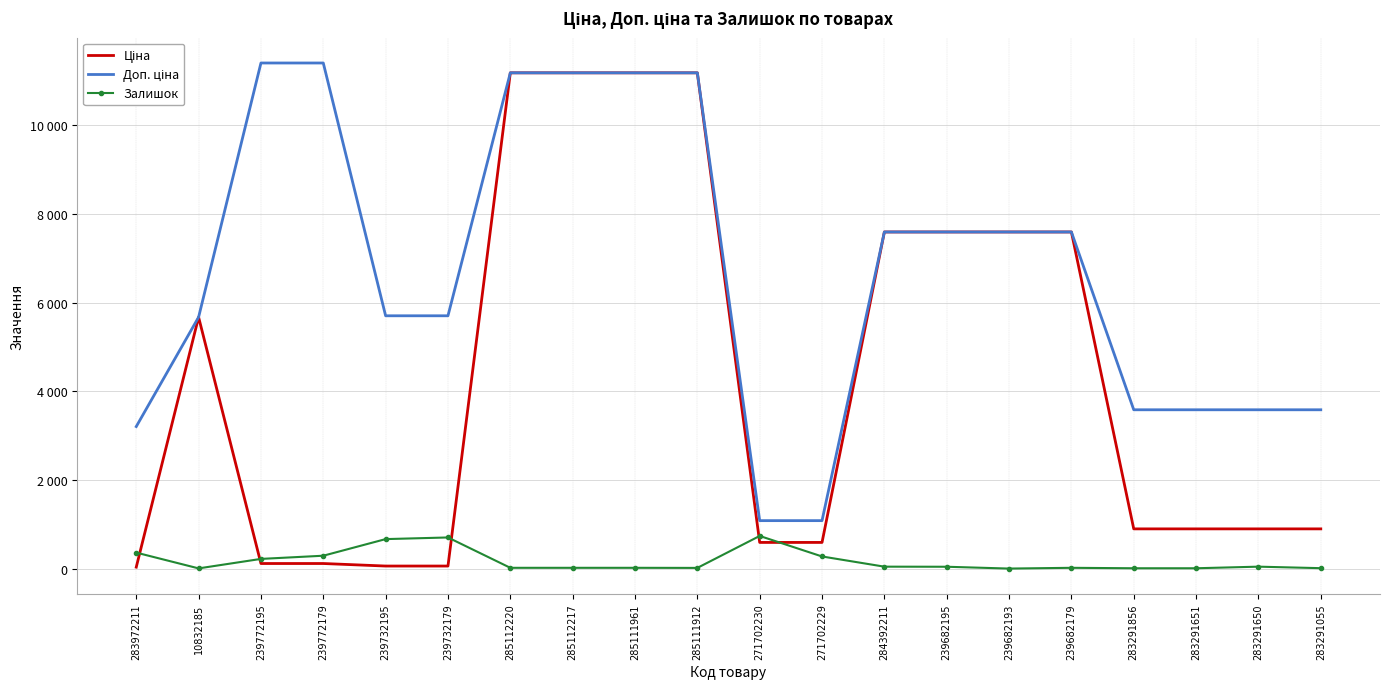

True or false: Доп. ціна has a value of 7596.5 at 239682179.

True